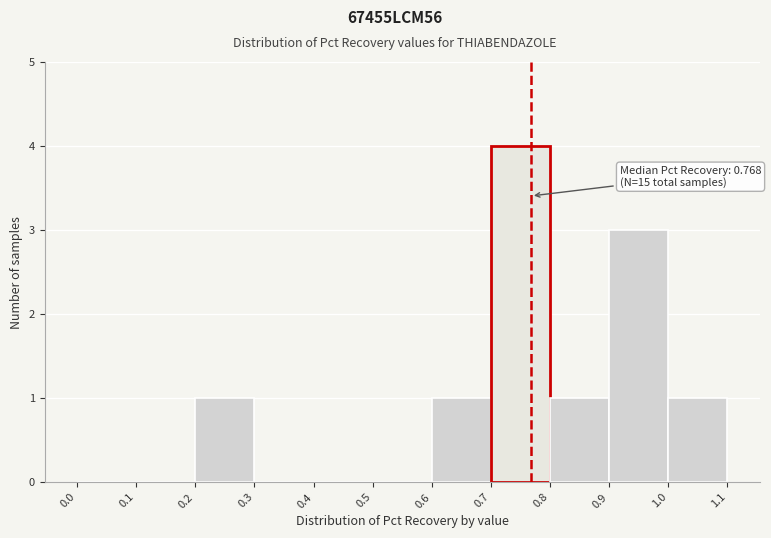

Which range on the x-axis has the tallest bar?

0.7 to 0.8